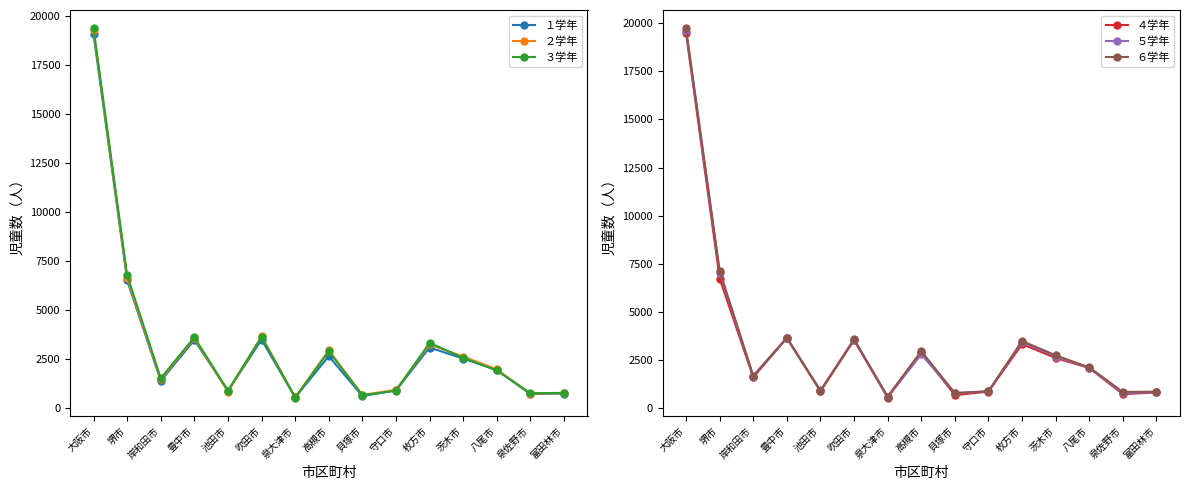

What is the difference between the ４学年 values at 枚方市 and 岸和田市?

1722